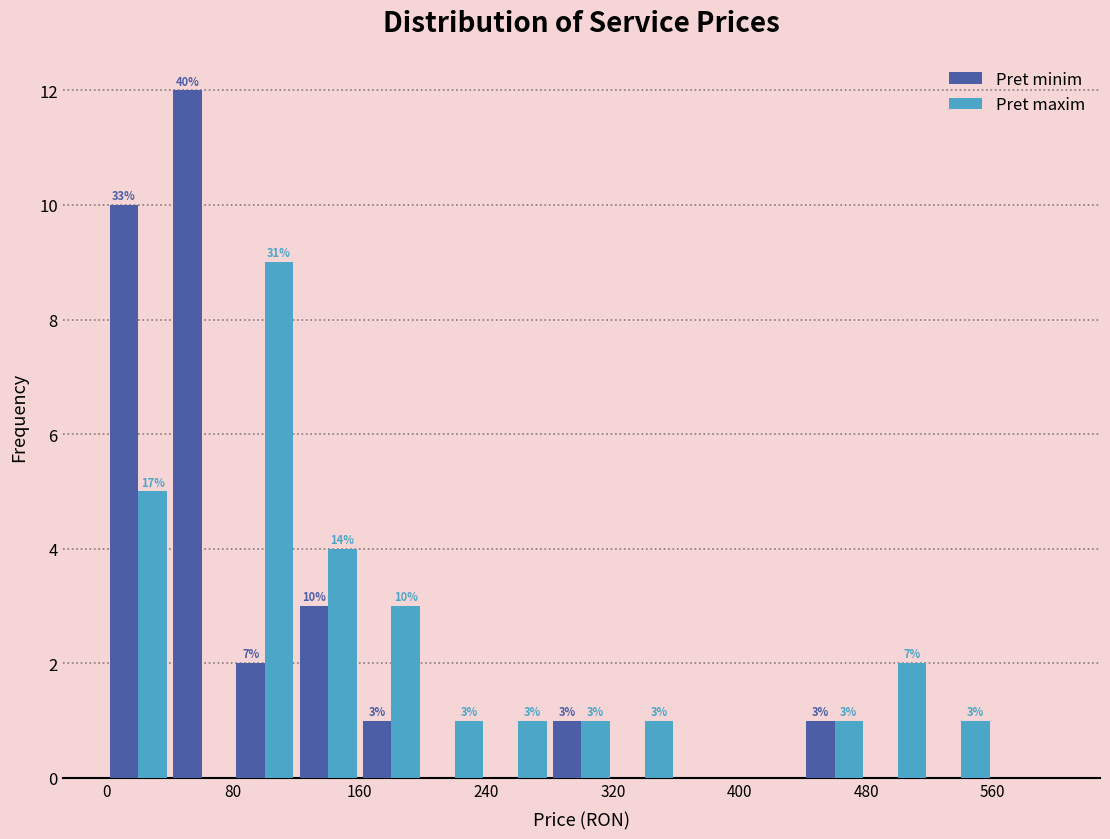

In the Pret minim series, which range on the x-axis has the tallest bar?

40 to 80